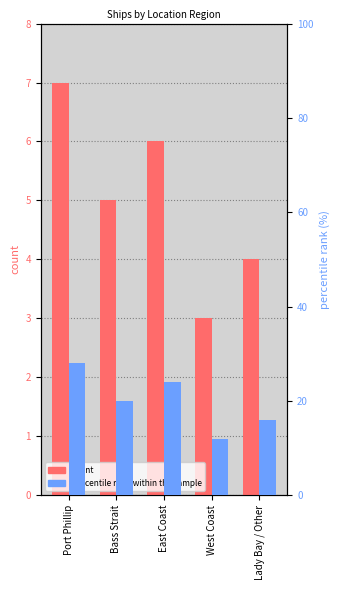

What is the label of the 5th bar from the left?

Lady Bay / Other